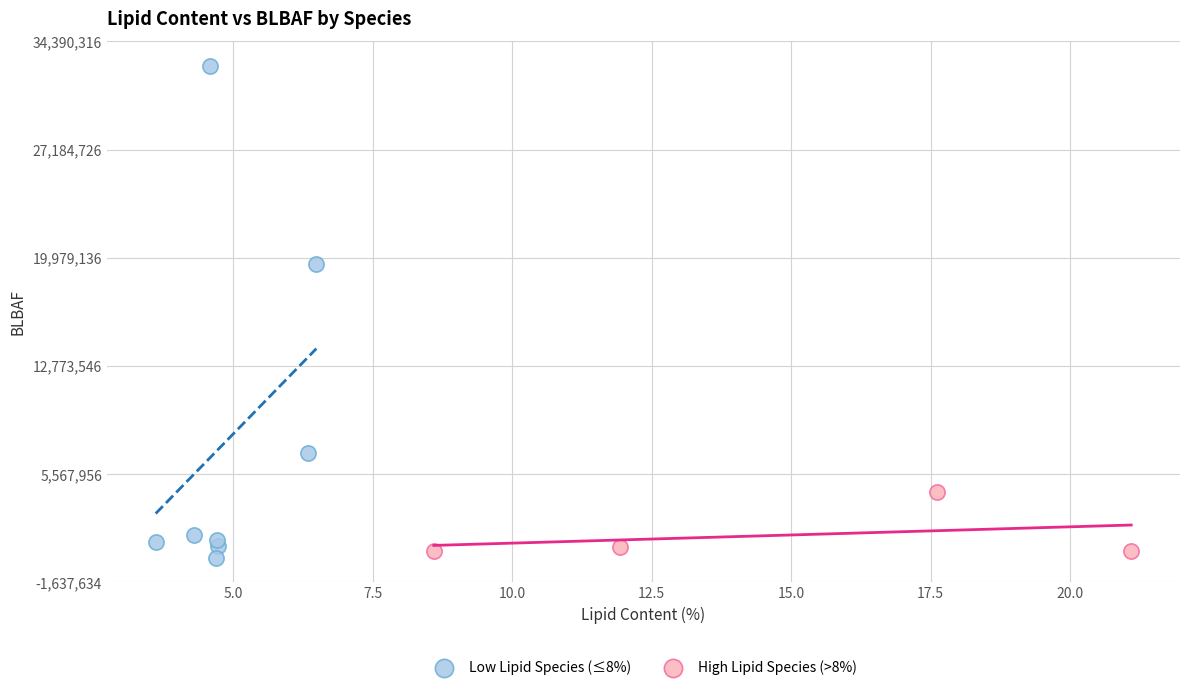

Which series reaches the maximum Y coordinate?

Low Lipid Species (≤8%)